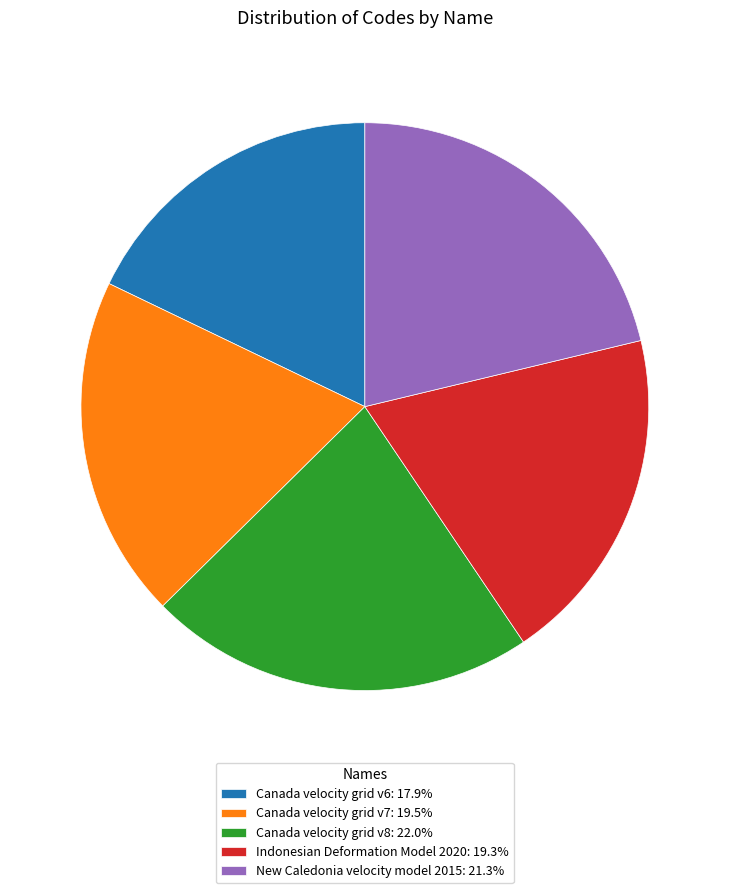

Does Indonesian Deformation Model 2020: 19.3% represent more than half of the total?

No